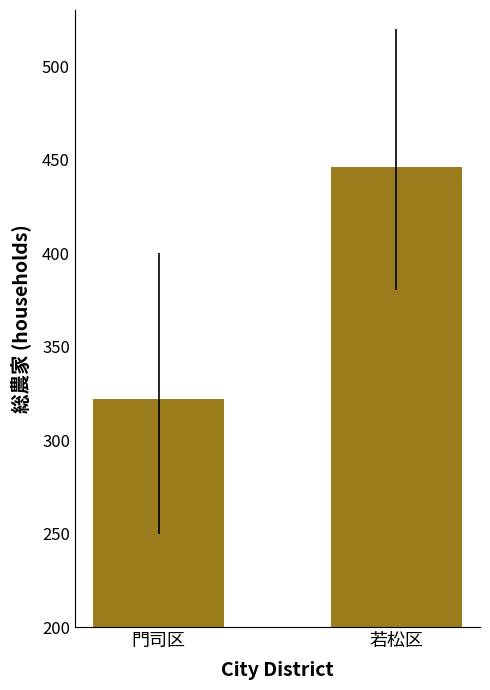

What is the sum of all values?

768